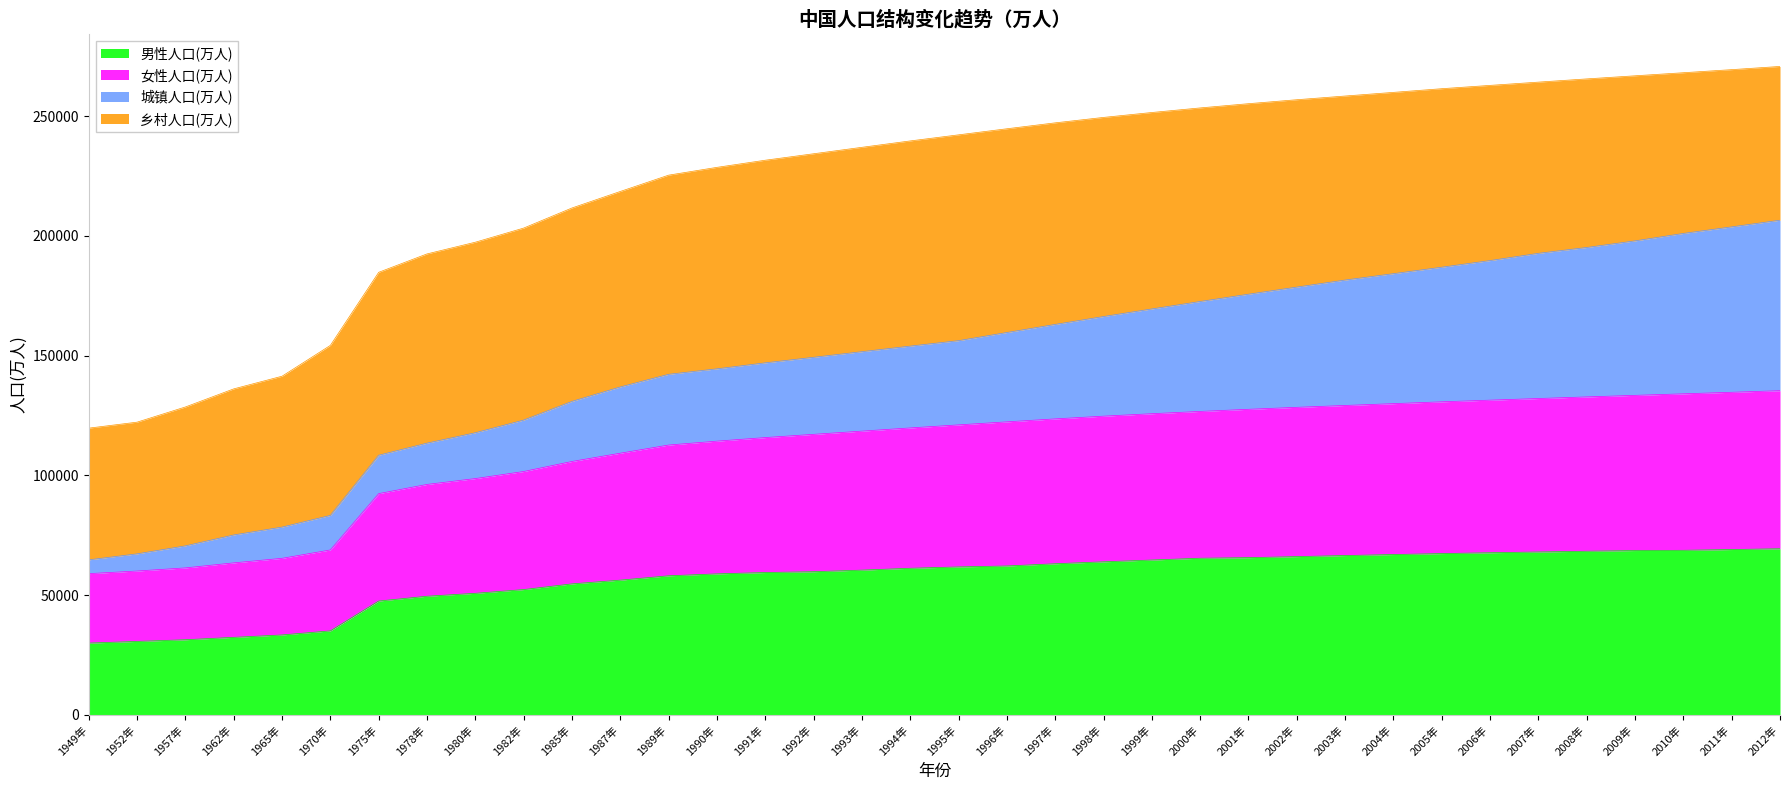

The value of 男性人口(万人) at 2011年 is 69068. True or false?

True